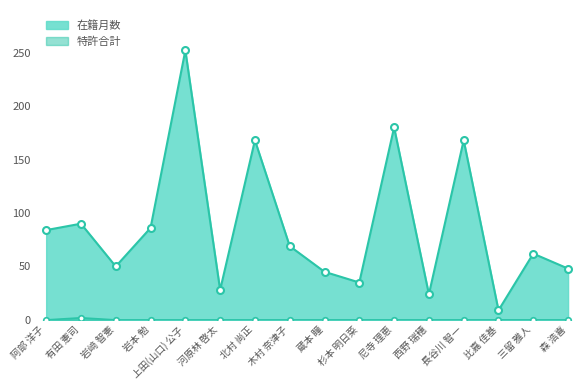

How many interior local peaks does the 在籍月数 series have?

6